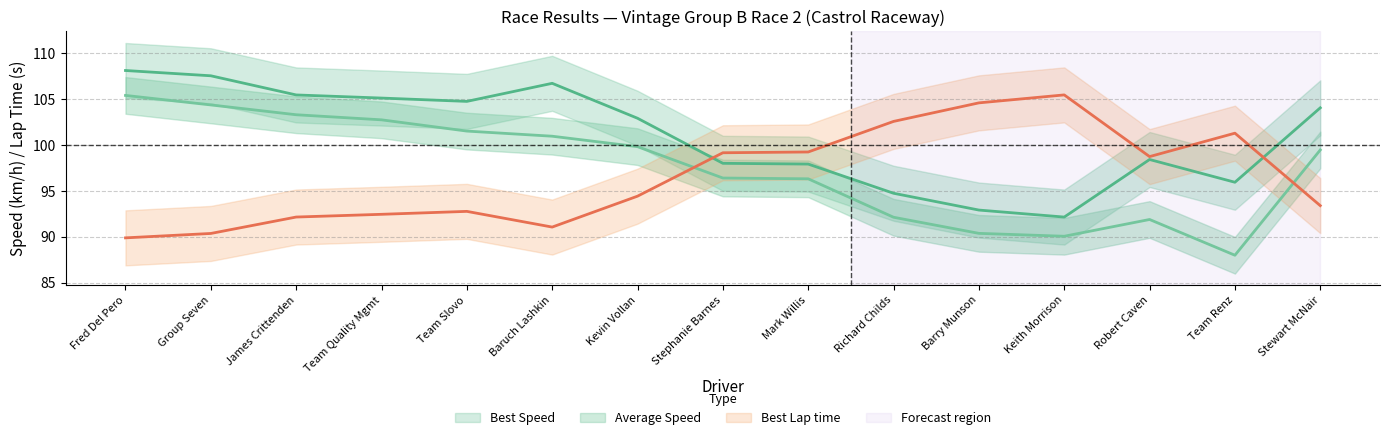

What position from the right is Team Renz?

2